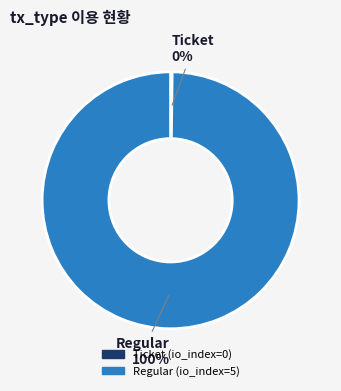

Which category accounts for the majority?

Regular